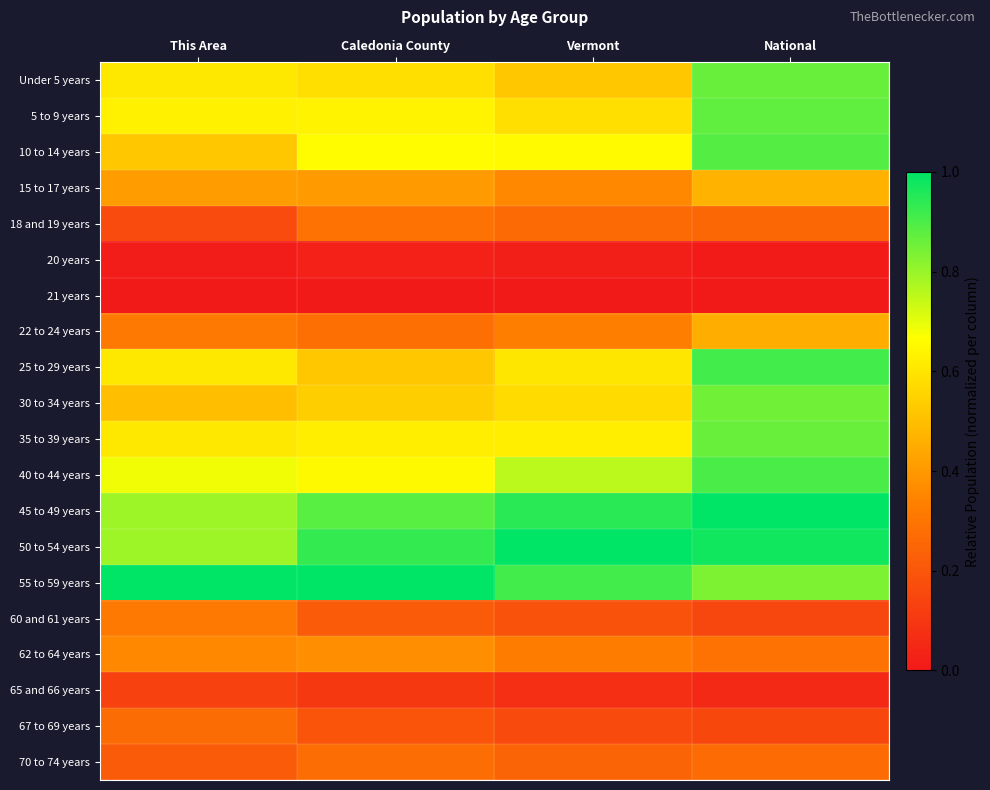

Reading left to right, extract all data points from this chart.

Under 5 years: This Area=0.6	Caledonia County=0.6	Vermont=0.5	National=0.9
5 to 9 years: This Area=0.6	Caledonia County=0.6	Vermont=0.6	National=0.9
10 to 14 years: This Area=0.5	Caledonia County=0.7	Vermont=0.7	National=0.9
15 to 17 years: This Area=0.4	Caledonia County=0.4	Vermont=0.4	National=0.5
18 and 19 years: This Area=0.2	Caledonia County=0.3	Vermont=0.3	National=0.3
20 years: This Area=0.0	Caledonia County=0.0	Vermont=0.0	National=0.0
21 years: This Area=0.0	Caledonia County=0.0	Vermont=0.0	National=0.0
22 to 24 years: This Area=0.3	Caledonia County=0.3	Vermont=0.3	National=0.5
25 to 29 years: This Area=0.6	Caledonia County=0.5	Vermont=0.6	National=0.9
30 to 34 years: This Area=0.5	Caledonia County=0.5	Vermont=0.6	National=0.9
35 to 39 years: This Area=0.6	Caledonia County=0.6	Vermont=0.6	National=0.9
40 to 44 years: This Area=0.7	Caledonia County=0.7	Vermont=0.8	National=0.9
45 to 49 years: This Area=0.8	Caledonia County=0.9	Vermont=0.9	National=1.0
50 to 54 years: This Area=0.8	Caledonia County=0.9	Vermont=1.0	National=1.0
55 to 59 years: This Area=1.0	Caledonia County=1.0	Vermont=0.9	National=0.8
60 and 61 years: This Area=0.3	Caledonia County=0.2	Vermont=0.2	National=0.2
62 to 64 years: This Area=0.4	Caledonia County=0.4	Vermont=0.3	National=0.3
65 and 66 years: This Area=0.1	Caledonia County=0.1	Vermont=0.1	National=0.1
67 to 69 years: This Area=0.3	Caledonia County=0.2	Vermont=0.2	National=0.2
70 to 74 years: This Area=0.2	Caledonia County=0.3	Vermont=0.2	National=0.3